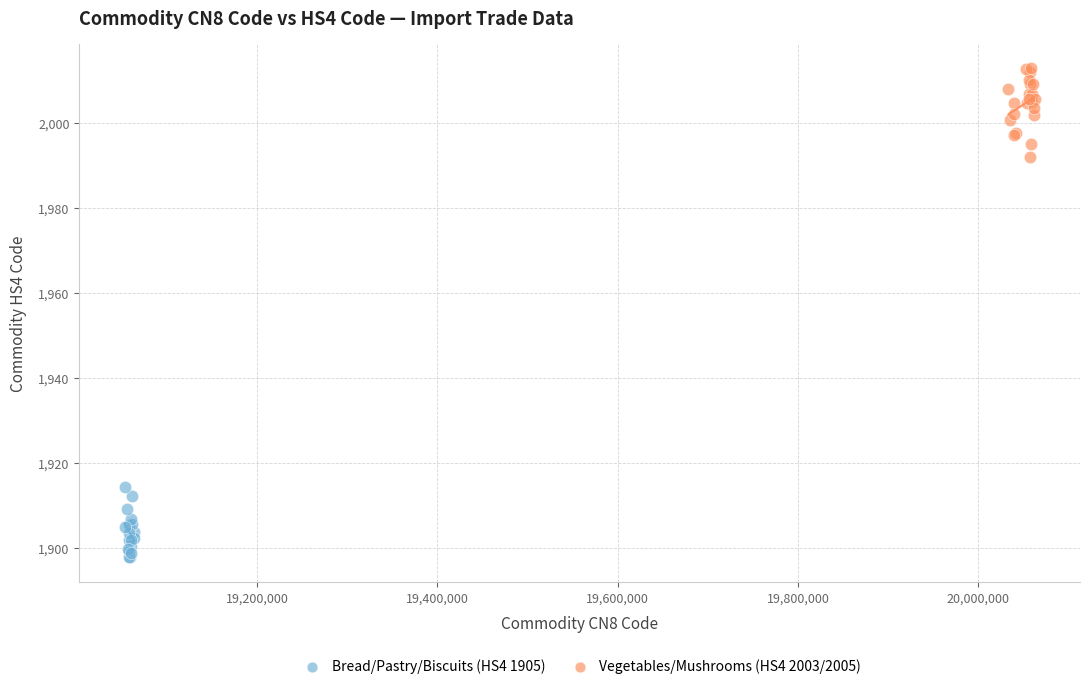

Which series reaches the minimum Y coordinate?

Bread/Pastry/Biscuits (HS4 1905)